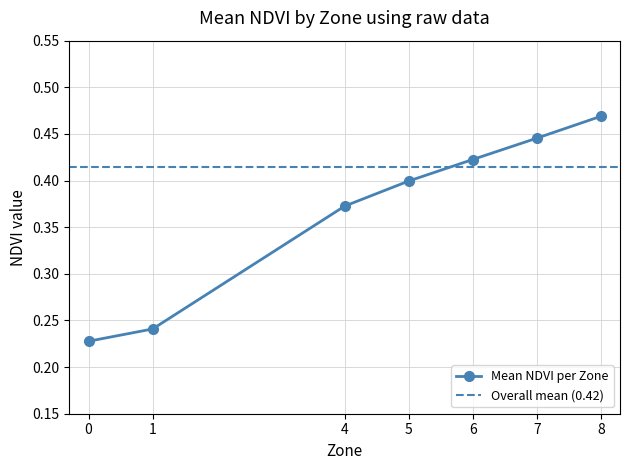

What is the average value?

0.4